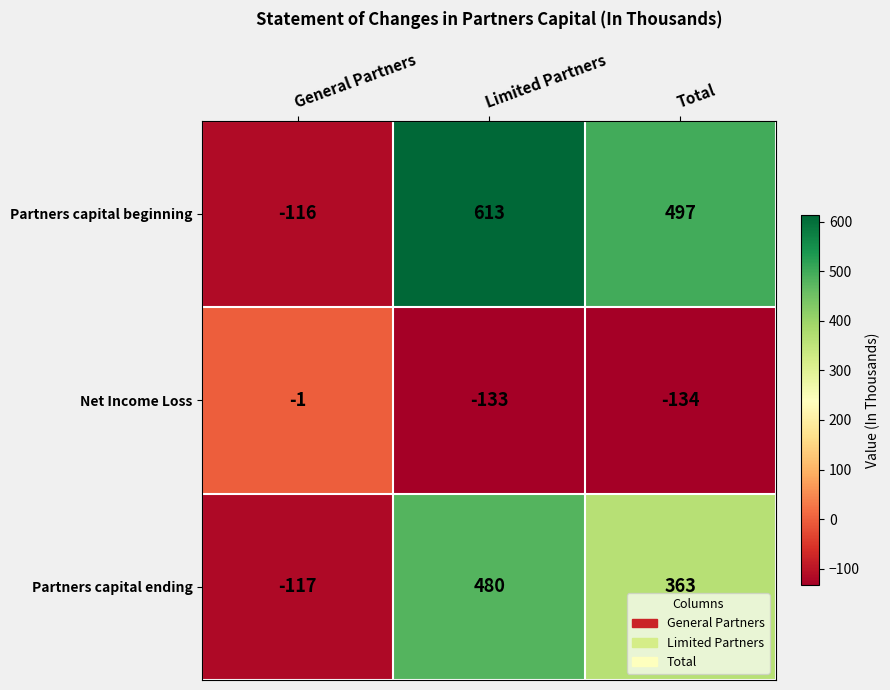

Where does the Net Income Loss series first go above -133?

General Partners